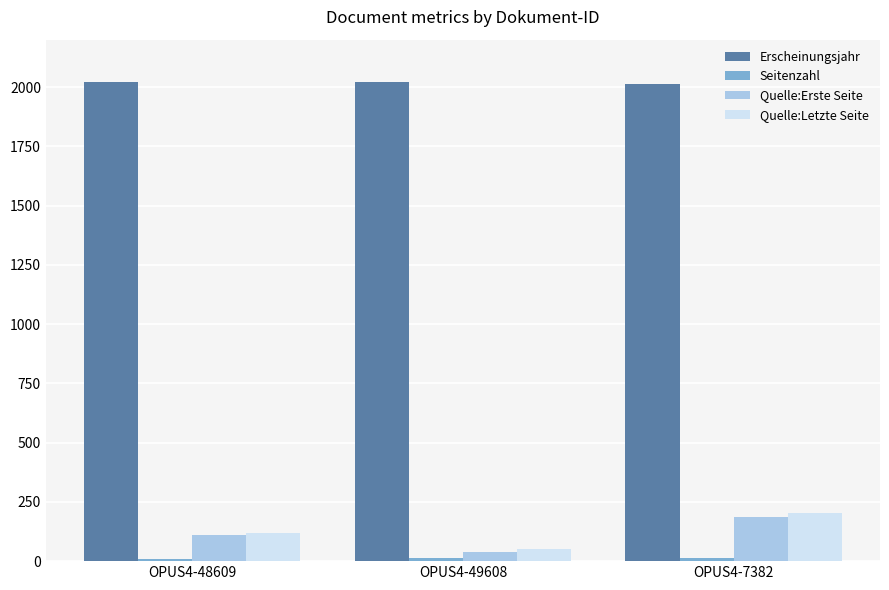

At how many categories does at least one series exceed 847?

3